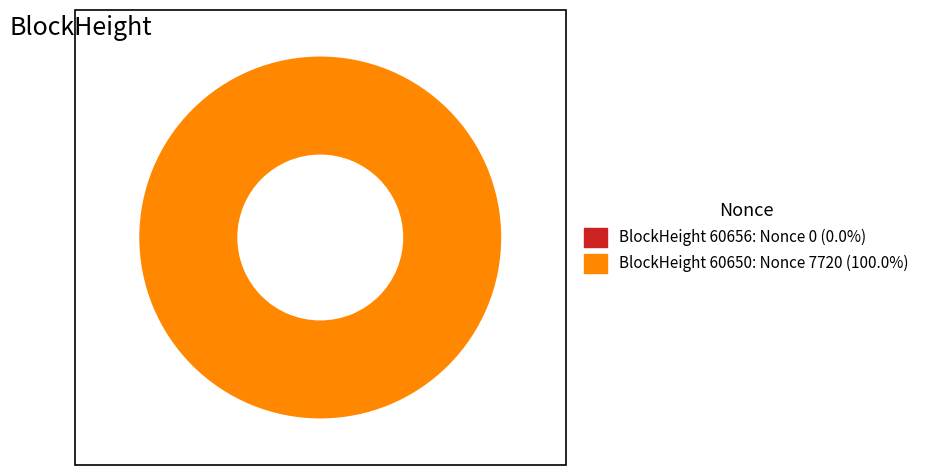

What portion of the pie excludes 60656?

100.0%